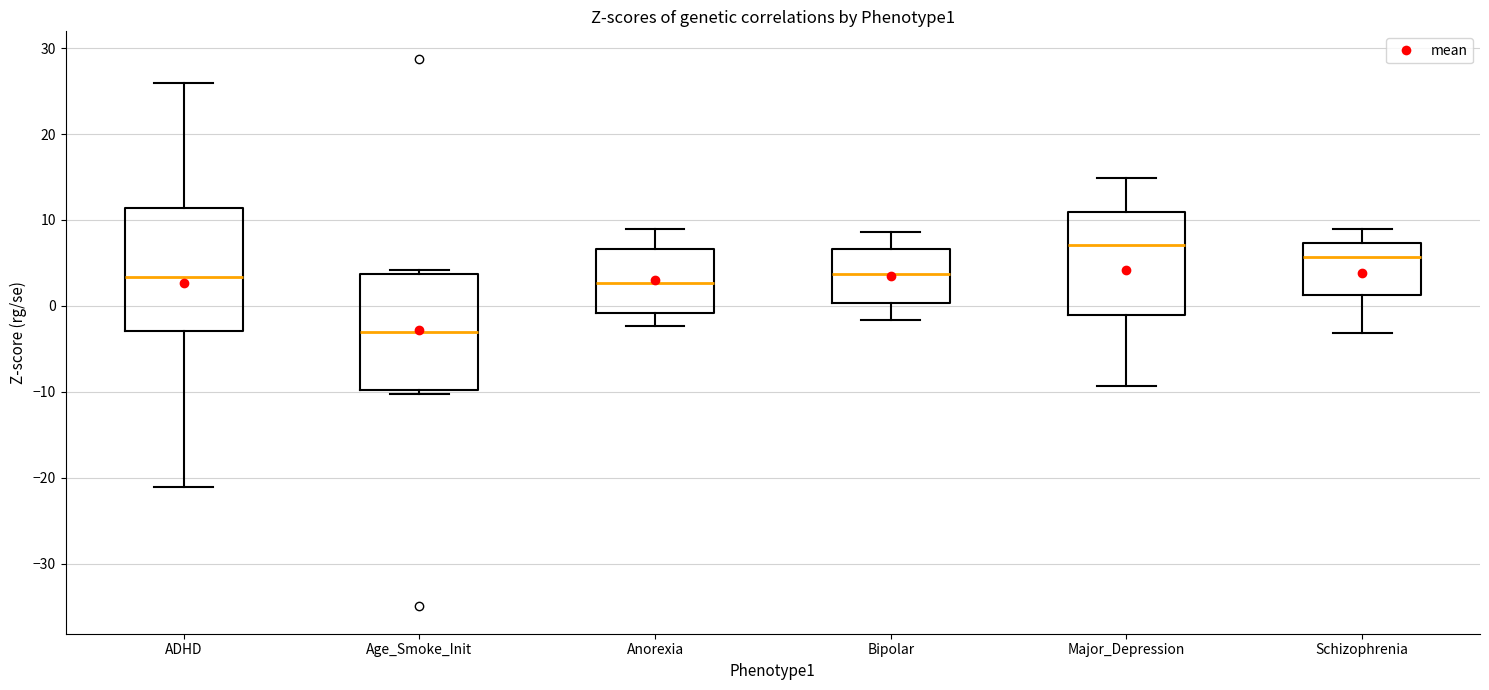

Reading left to right, transcribe this box plot: for each box, give where its median line is, the range the box spans, and where its two whiskers end, as read against the y-axis. The values are not printed on the chart, so give them approximately, as read against the axis.

ADHD: median 3, box -3 to 11, whiskers -21 to 26
Age_Smoke_Init: median -3, box -10 to 4, whiskers -10 (just below the box's lower edge) to 4 (just above the box's upper edge)
Anorexia: median 3, box -1 to 7, whiskers -2 to 9
Bipolar: median 4, box 0 to 7, whiskers -2 to 9
Major_Depression: median 7, box -1 to 11, whiskers -9 to 15
Schizophrenia: median 6, box 1 to 7, whiskers -3 to 9